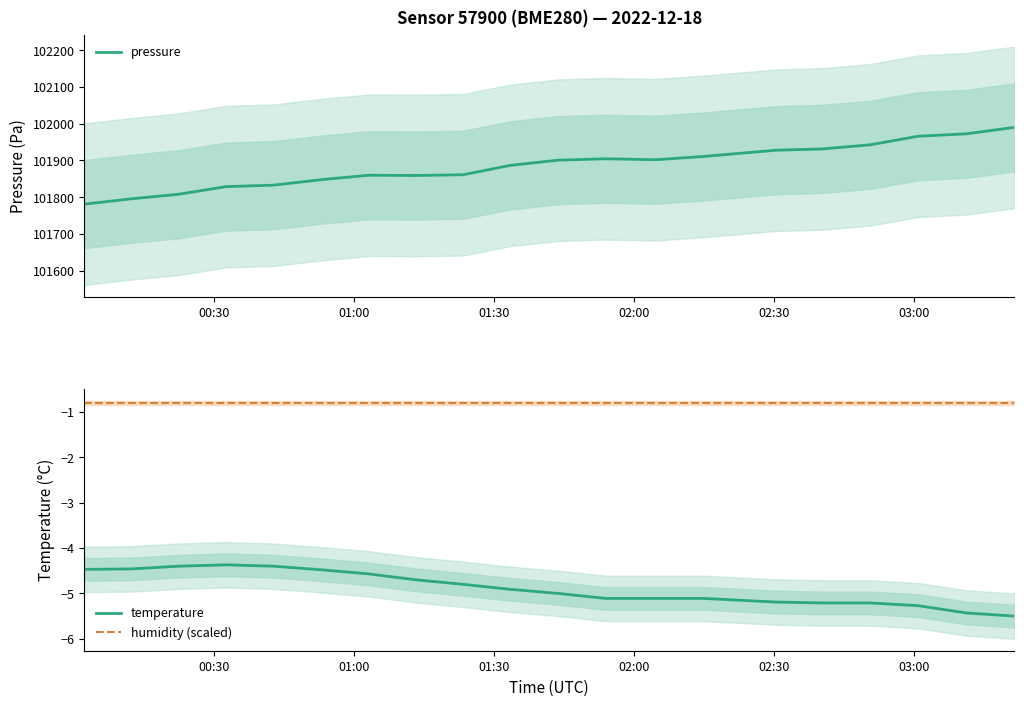

What are all the series names shown in the legend?

pressure, temperature, humidity (scaled)